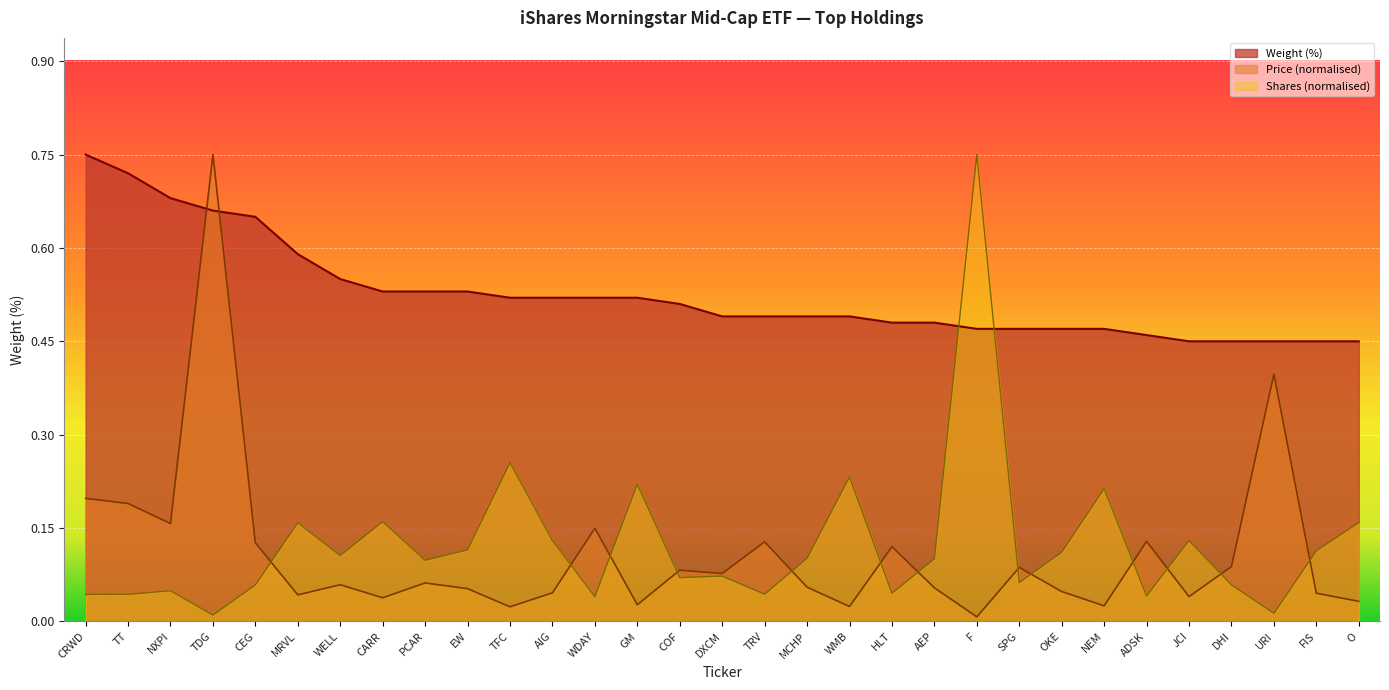

What is the difference between the highest and lowest values at WDAY?

0.5